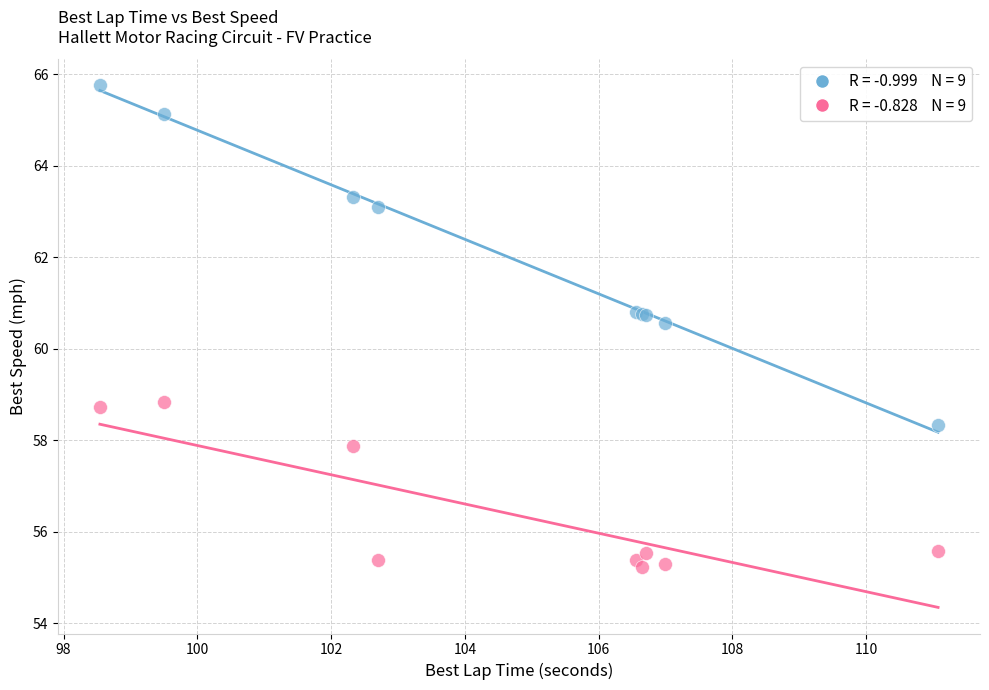

Across all series, what Y value is closest to 60?

60.6